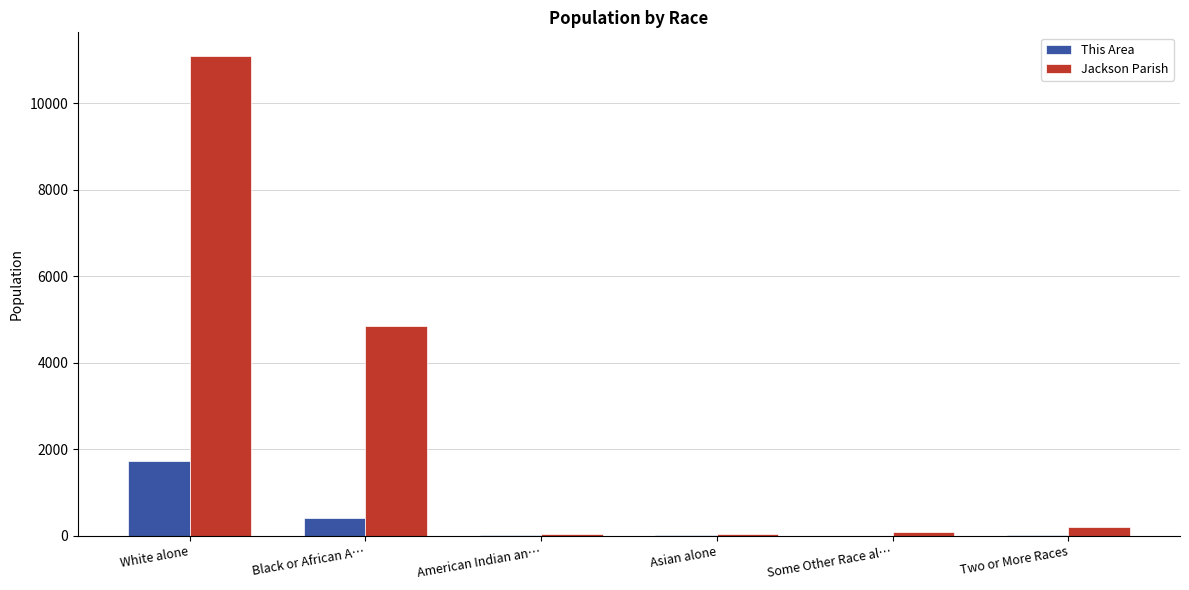

What is the total value across all series at White alone?

12801